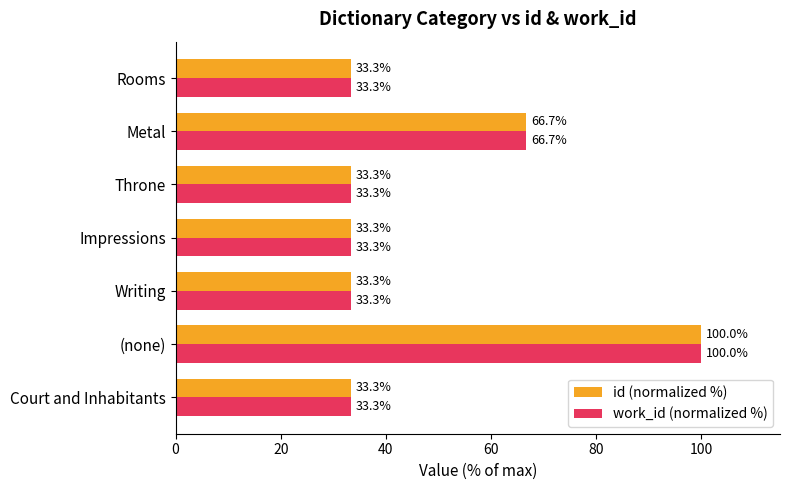

The work_id (normalized %) series shows 14.0 at Impressions. True or false?

False